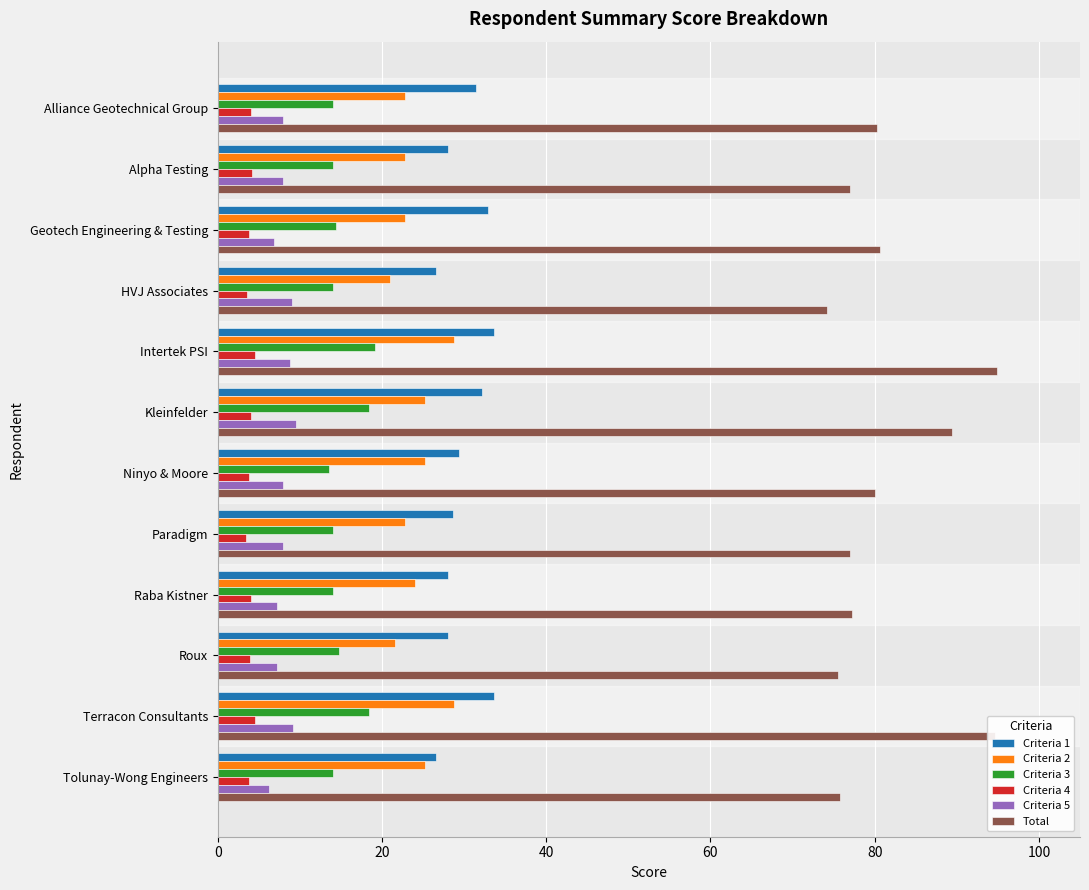

How many data points in Total are less than 80?

6